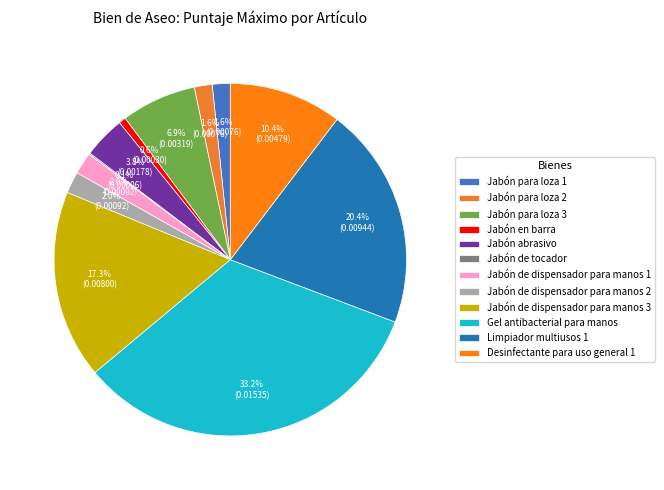

The Jabón de dispensador para manos 2 slice represents 2% of the pie. True or false?

True